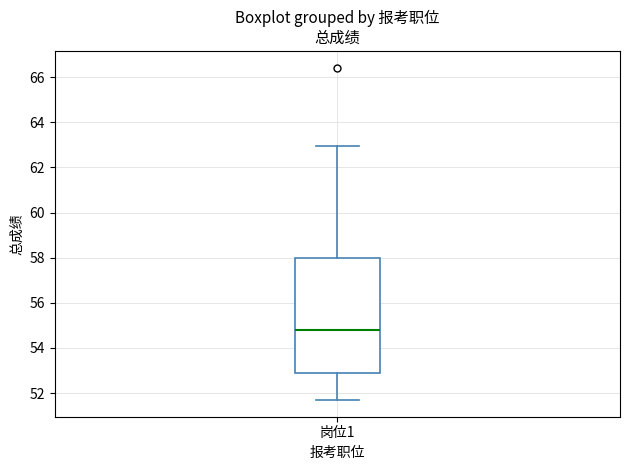

Where is the upper edge of the box for 岗位1 on the y-axis? The values are not printed on the chart, so give them approximately, as read against the axis.

58.0